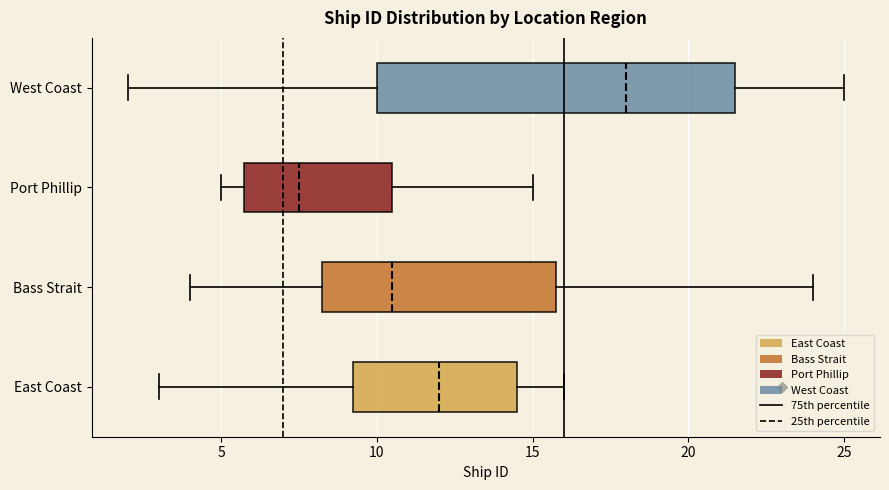

Reading bottom to top, read every box against the x-axis: the position of its median line, the range the box covers, and the ends of its whiskers. The values are not printed on the chart, so give them approximately, as read against the axis.

East Coast: median 12.0, box 9.5 to 14.5, whiskers 3.0 to 16.0
Bass Strait: median 10.5, box 8.5 to 16.0, whiskers 4.0 to 24.0
Port Phillip: median 7.5, box 6.0 to 10.5, whiskers 5.0 to 15.0
West Coast: median 18.0, box 10.0 to 21.5, whiskers 2.0 to 25.0